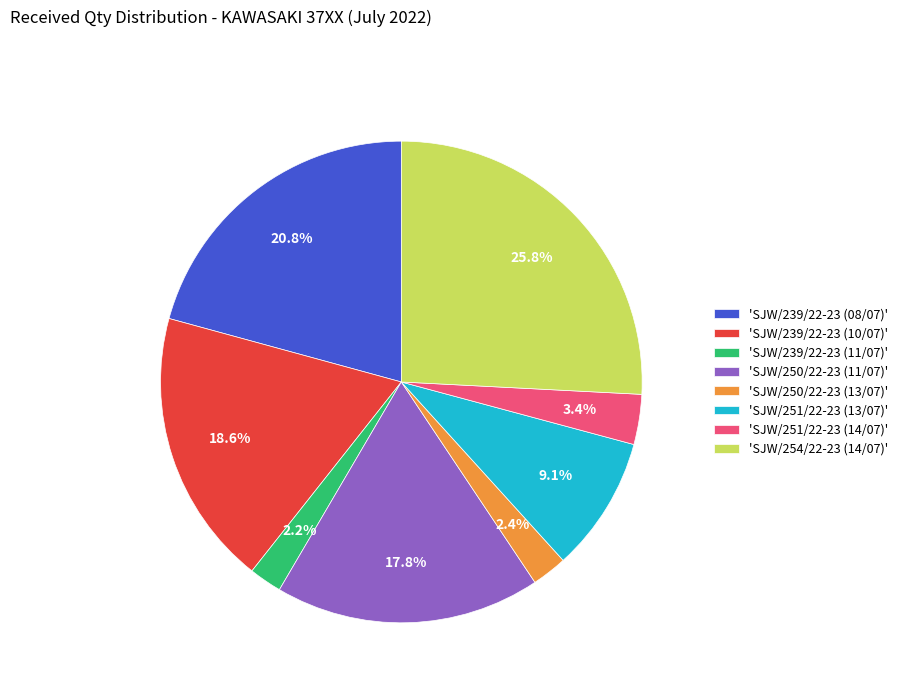

Combined, what portion of the pie is 'SJW/254/22-23 (14/07)' and 'SJW/251/22-23 (13/07)'?

34.9%